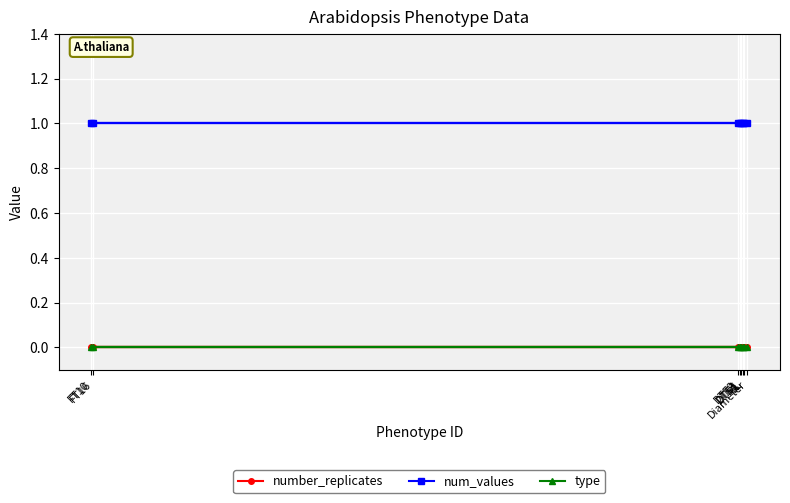

True or false: num_values has a value of 0 at CL.

False